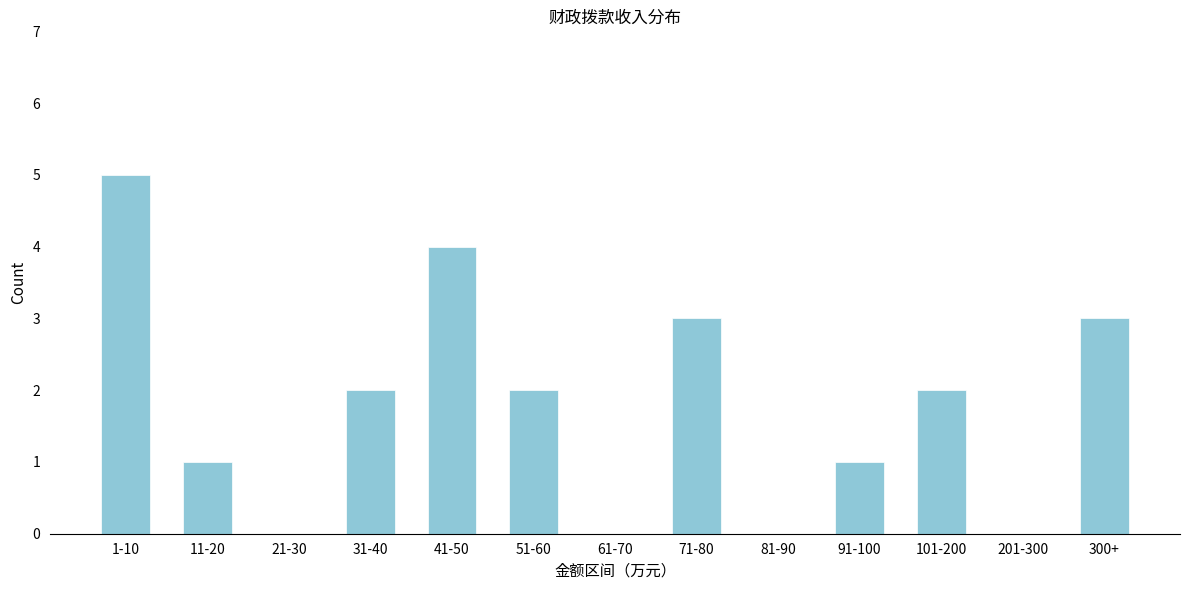

Reading left to right, extract all data points from this chart.

1-10=5	11-20=1	21-30=0	31-40=2	41-50=4	51-60=2	61-70=0	71-80=3	81-90=0	91-100=1	101-200=2	201-300=0	300+=3